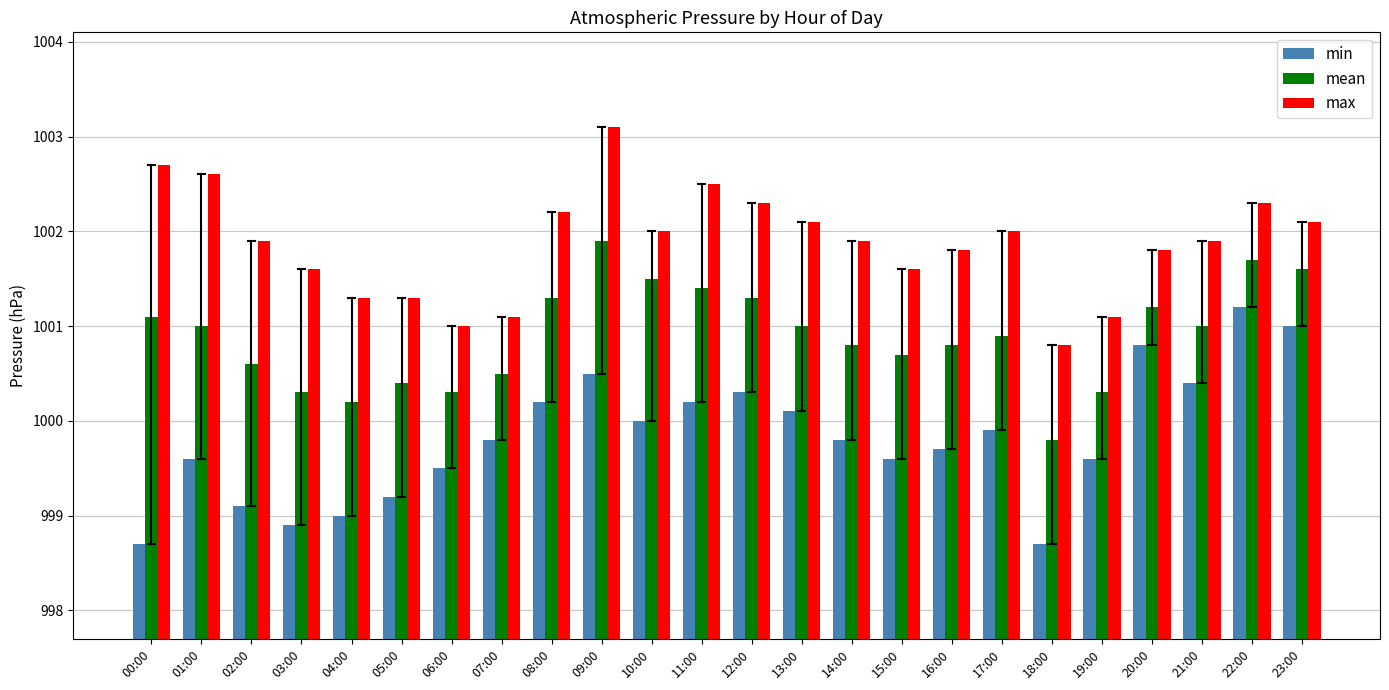

What is the difference between the highest and lowest values at 20:00?

1.0